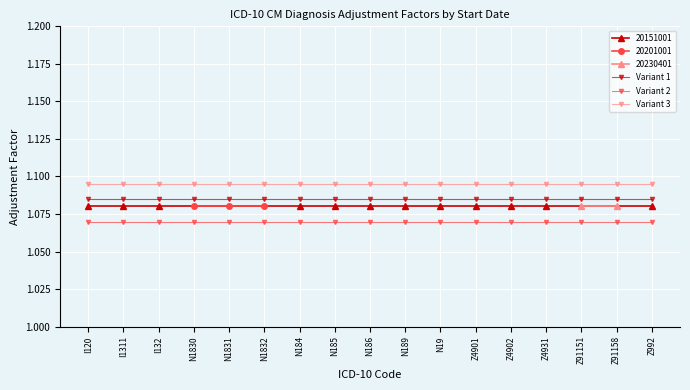

At which label does Variant 2 reach its minimum?

I120